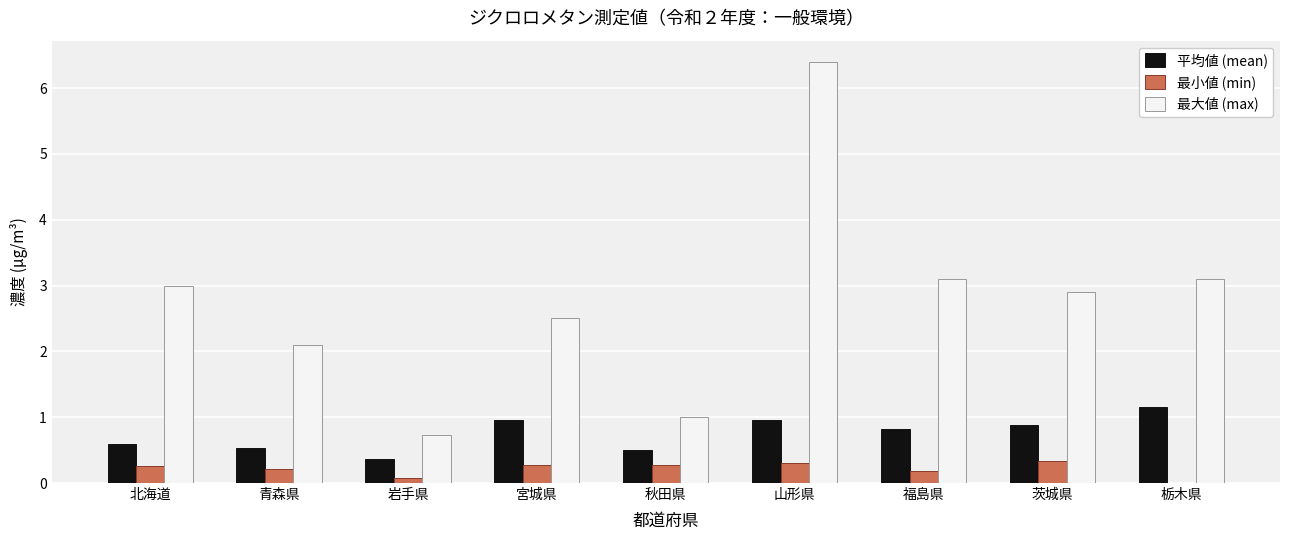

Read the 最小値 (min) value at 北海道.

0.3